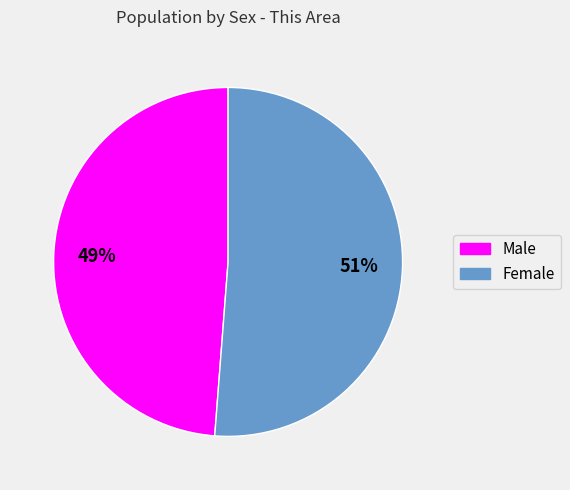

What is the ratio of the value at Male to the value at Female?

1.0